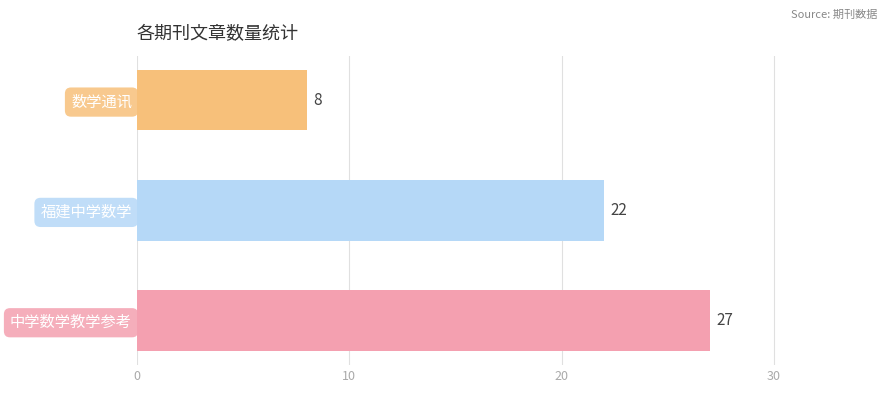

At which label is the value closest to 17?

福建中学数学